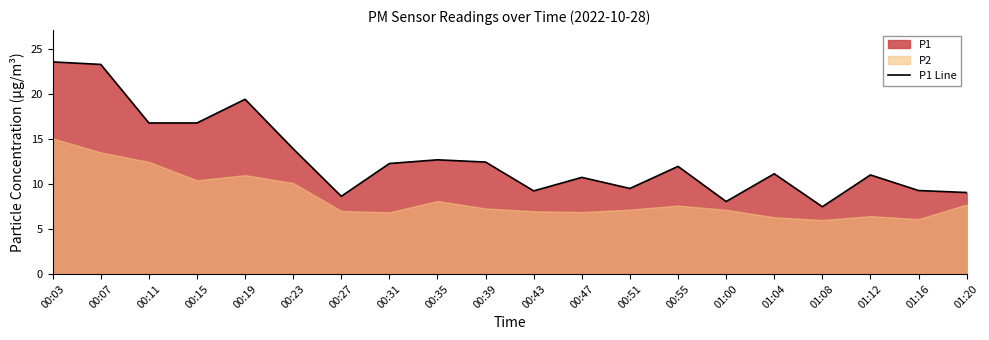

Is it true that the value at 00:07 is 41.4?

False